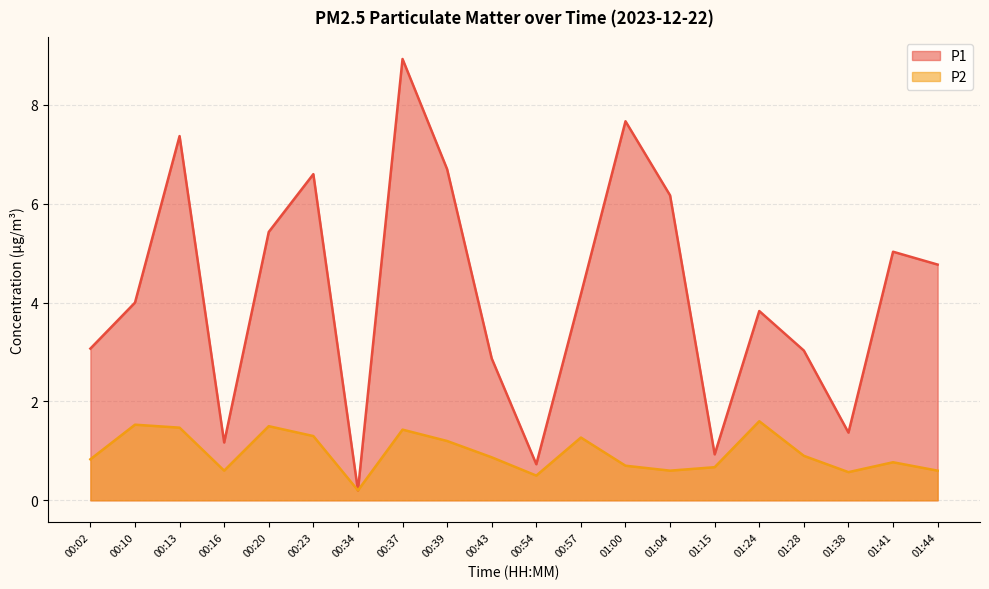

What are all the series names shown in the legend?

P1, P2